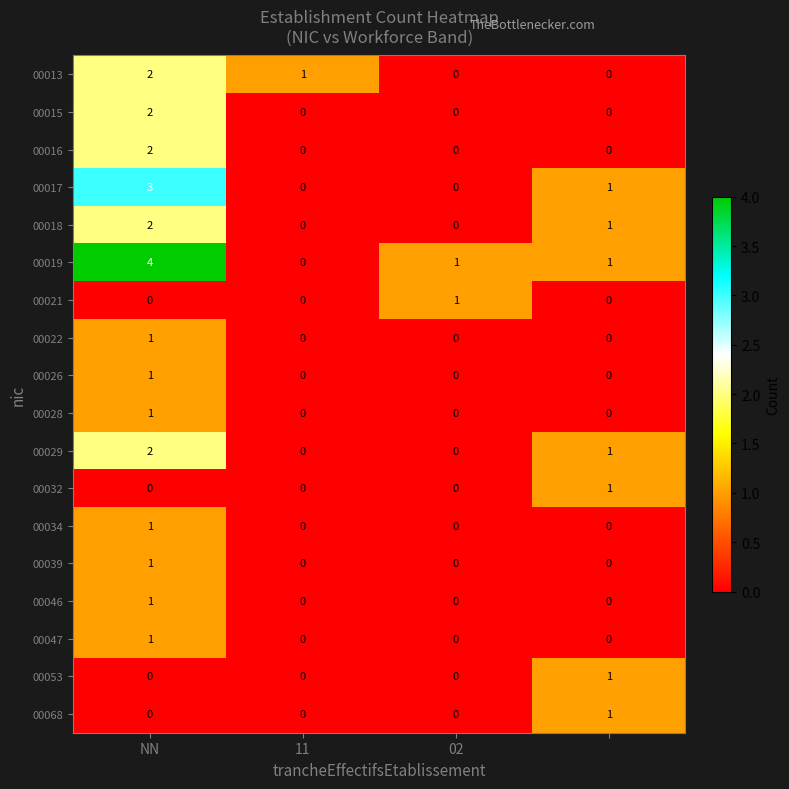

What is the maximum value for 00017?

3